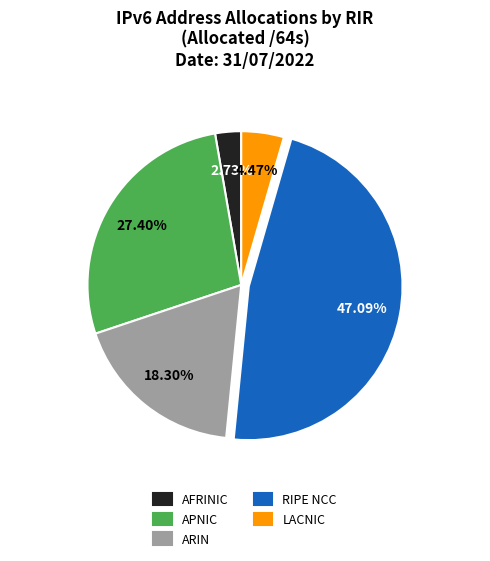

How many segments does this pie chart have?

5